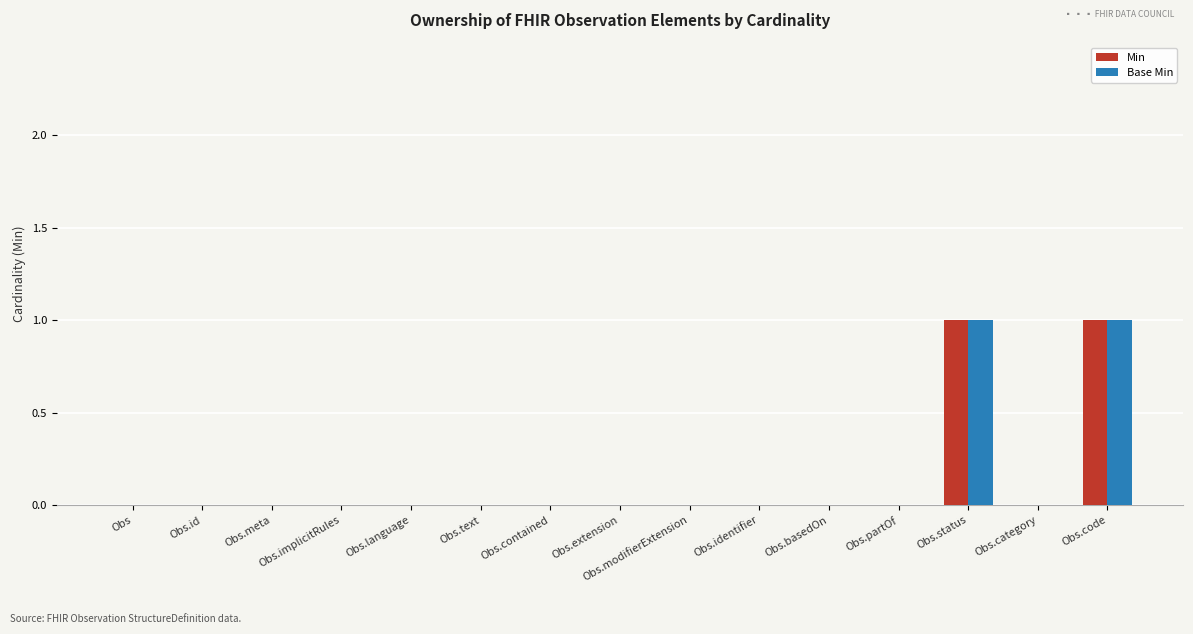

Is it true that Min equals 0 at Obs.category?

True